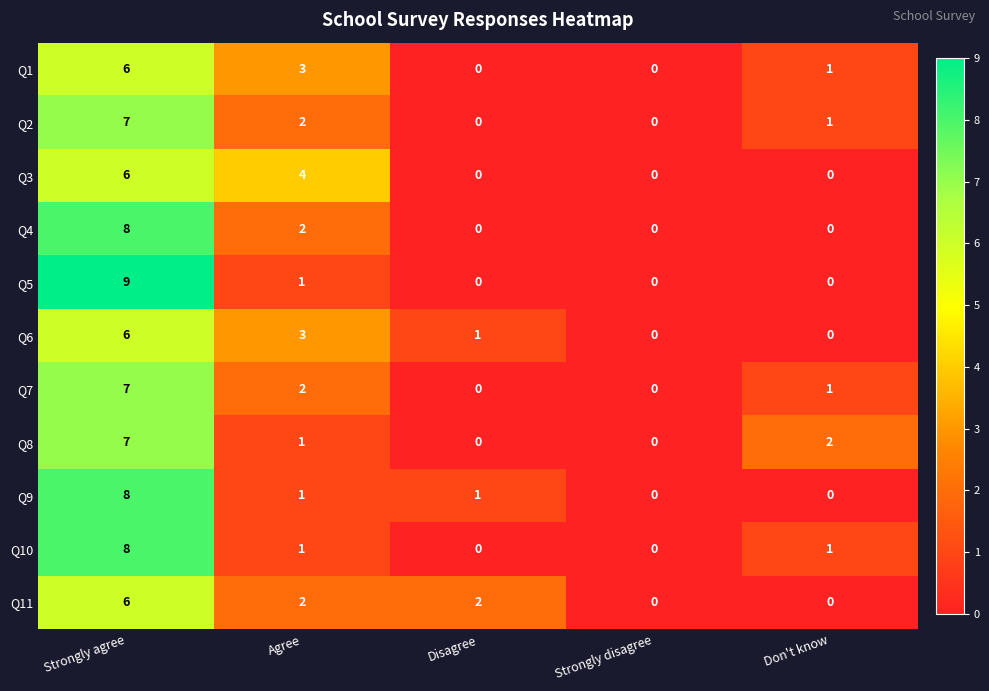

At which category is the sum across all series the highest?

Strongly agree